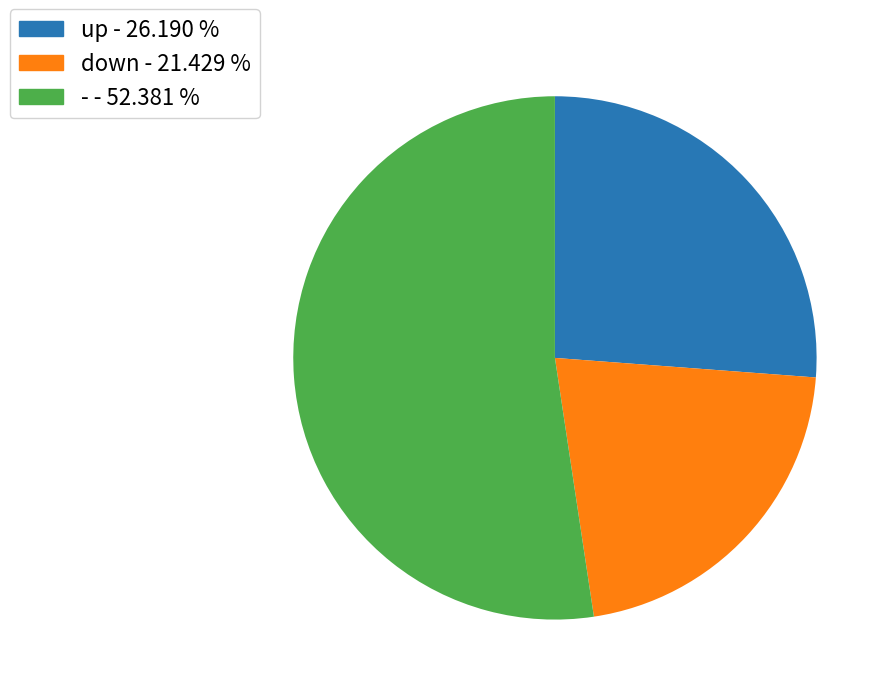

What is the ratio of the value at - - 52.381 % to the value at down - 21.429 %?

2.4